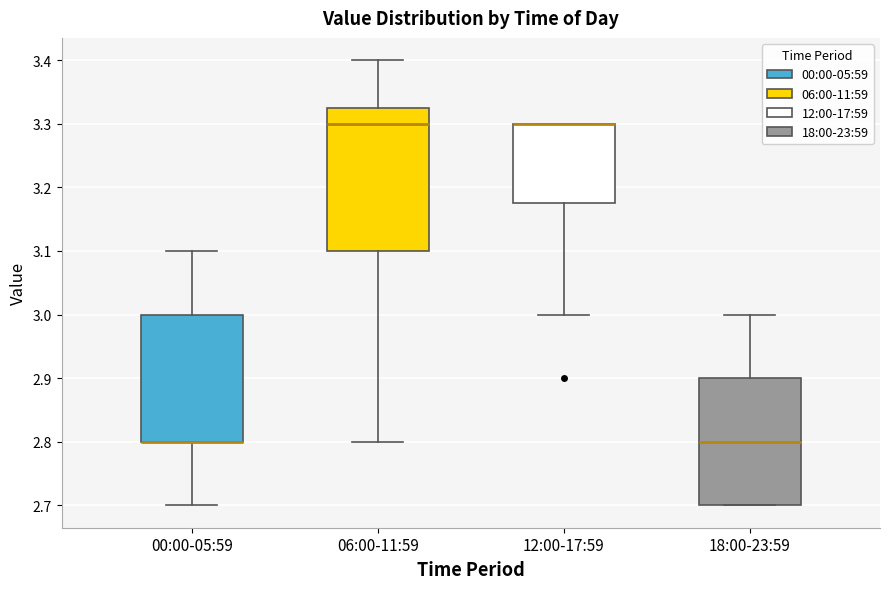

Comparing the boxes themselves (not the whiskers), which one is the tallest?

06:00-11:59